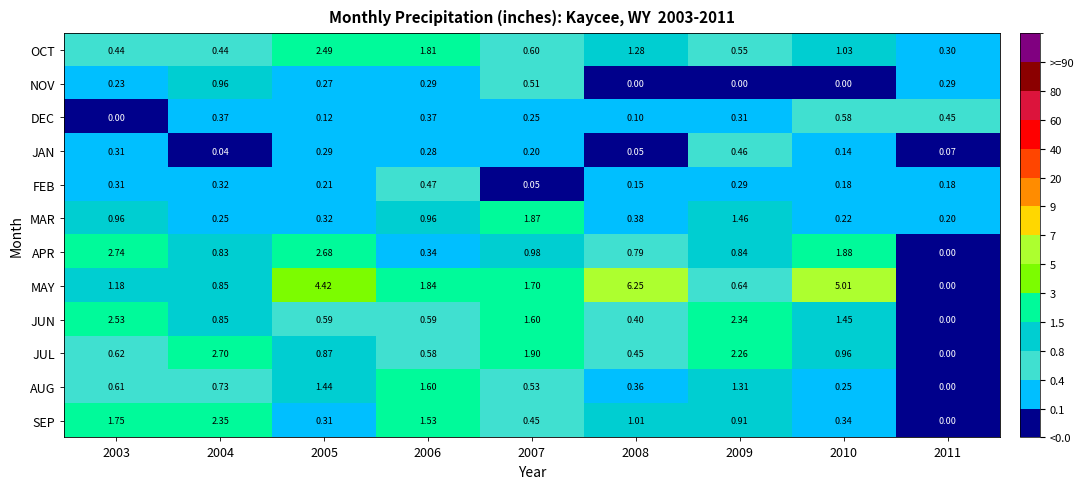

Which series has the largest total across all categories?

MAY